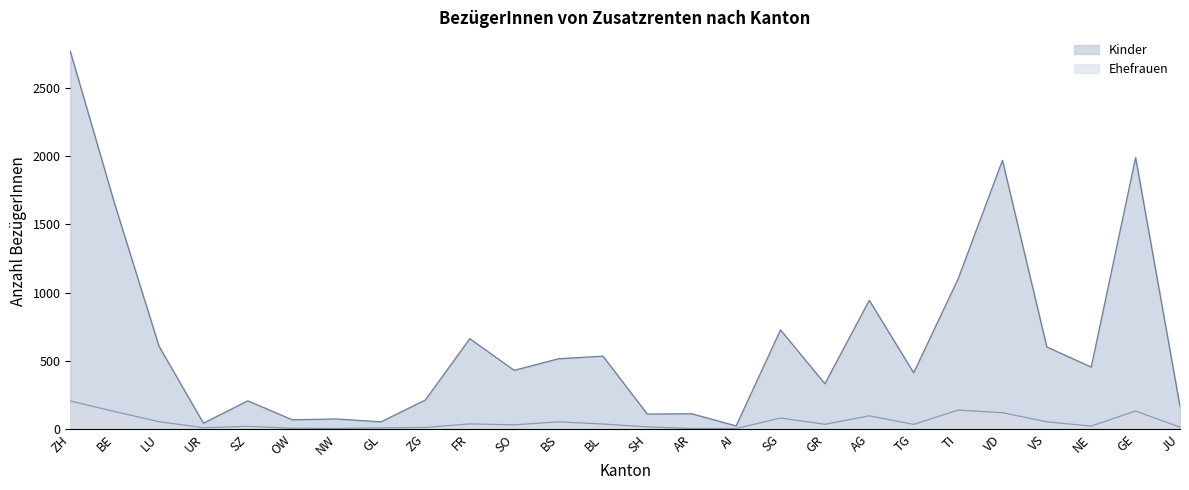

What are all the series names shown in the legend?

Kinder, Ehefrauen